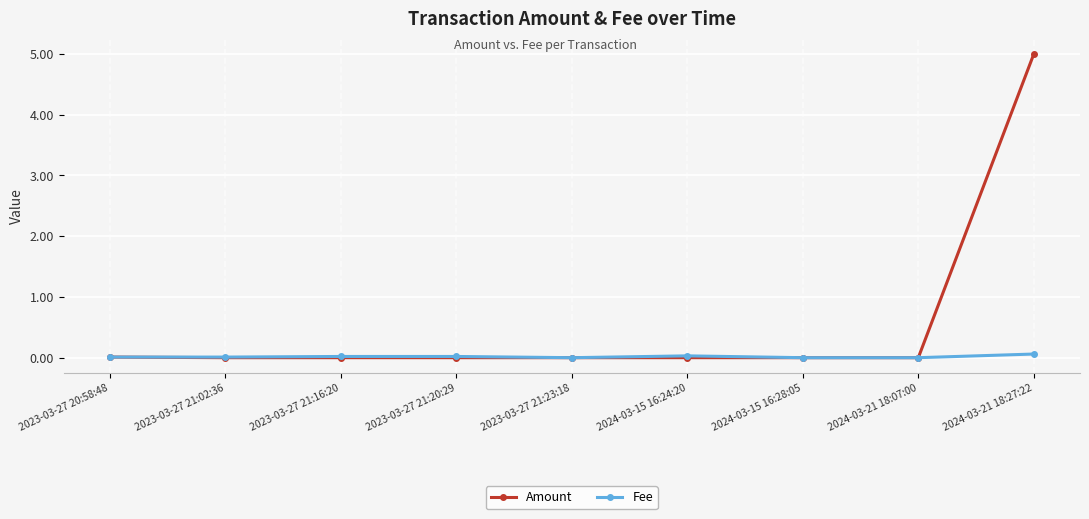

Which series has the widest spread of values?

Amount